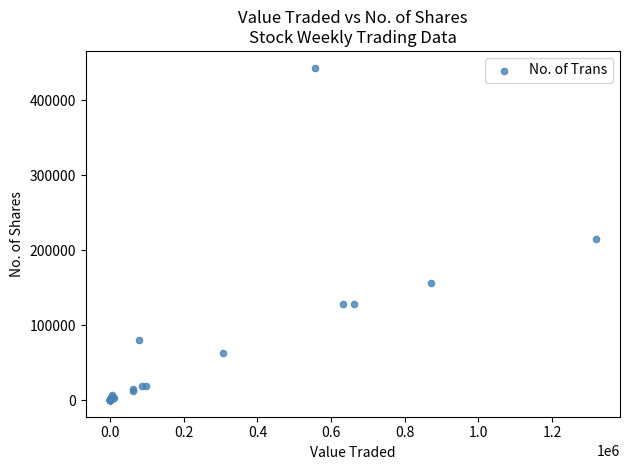

What Y value in the scatter plot is closest to 221842?

214993